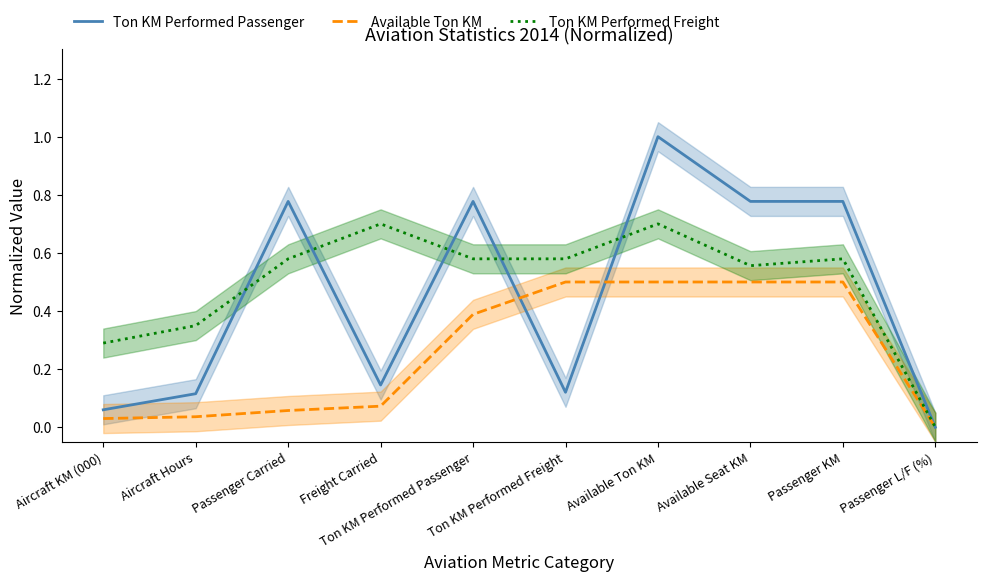

How many interior local valleys does the Ton KM Performed Passenger series have?

2